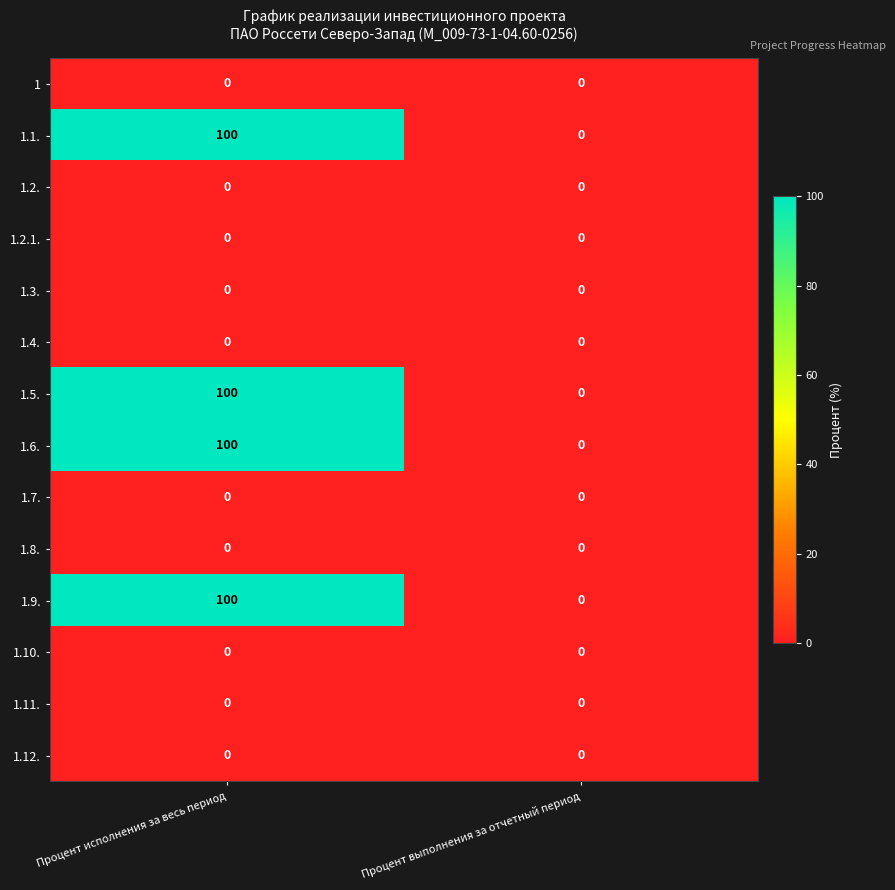

Which category has the highest value across all series?

Процент исполнения за весь период